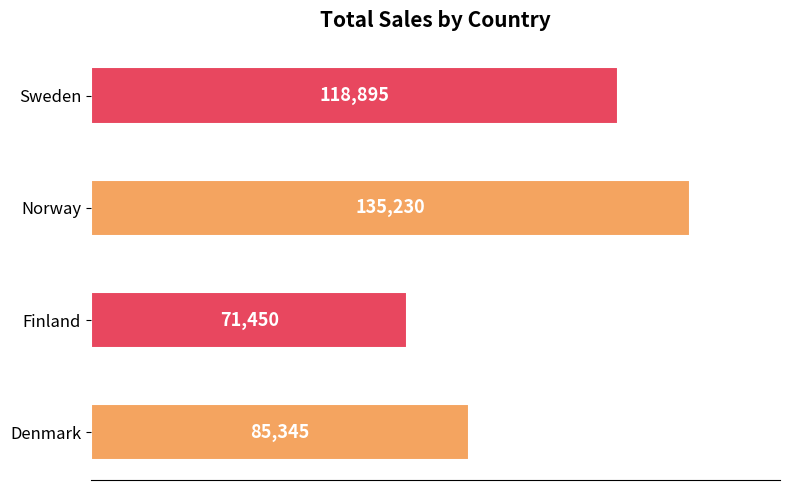

What is the change in value from Denmark to Finland?

-13895